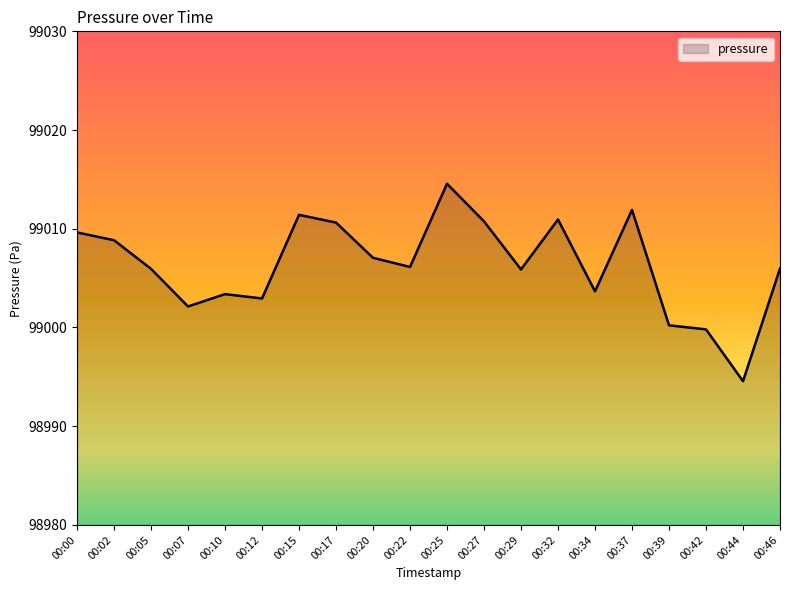

Is it true that the value at 00:02 is 142113.1?

False